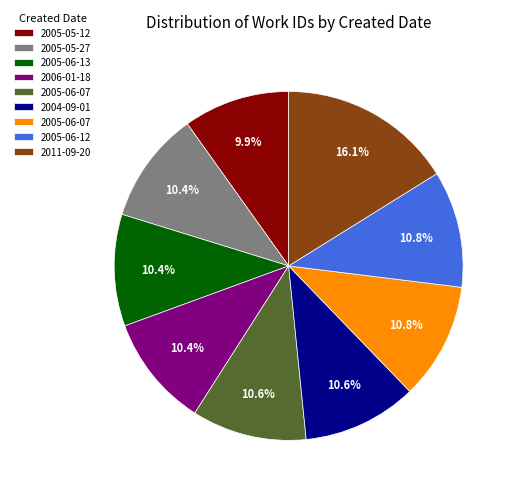

Does any single category account for the majority?

No